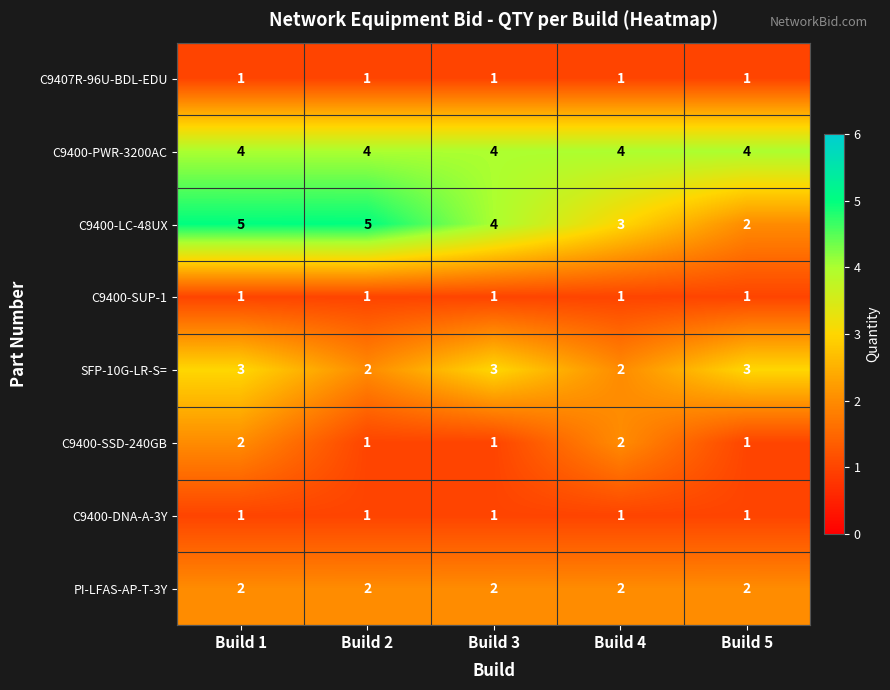

Where does the C9400-LC-48UX series first go above 4?

Build 1